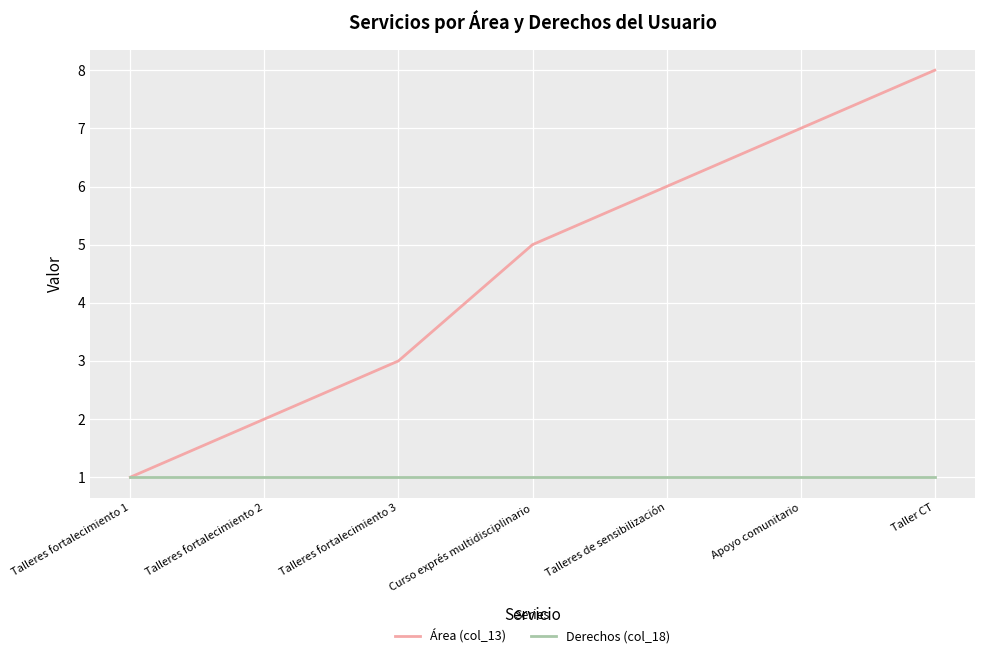

Reading left to right, extract all data points from this chart.

Área (col_13): Talleres fortalecimiento 1=1	Talleres fortalecimiento 2=2	Talleres fortalecimiento 3=3	Curso exprés multidisciplinario=5	Talleres de sensibilización=6	Apoyo comunitario=7	Taller CT=8
Derechos (col_18): Talleres fortalecimiento 1=1	Talleres fortalecimiento 2=1	Talleres fortalecimiento 3=1	Curso exprés multidisciplinario=1	Talleres de sensibilización=1	Apoyo comunitario=1	Taller CT=1